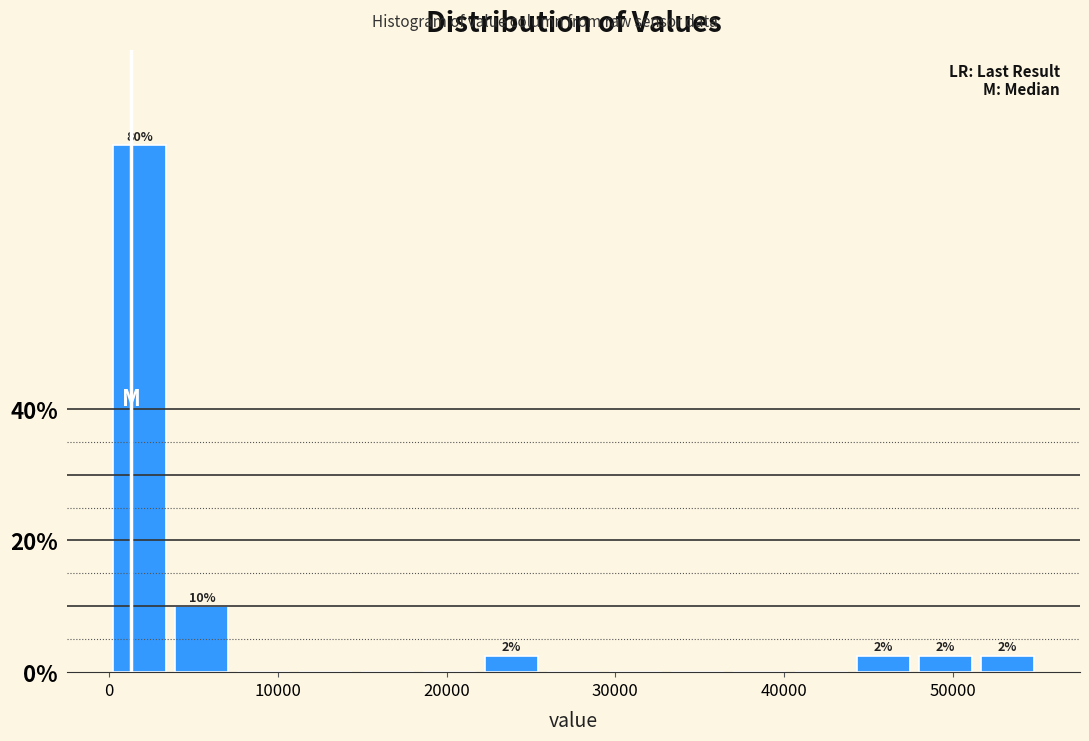

Read against the x-axis, roughly where is the centre of the tallest bar?

2000